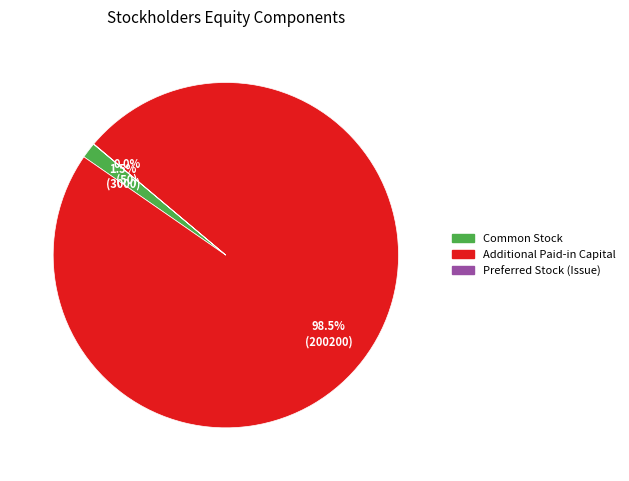

What is the largest slice in the pie chart?

Additional Paid-in Capital